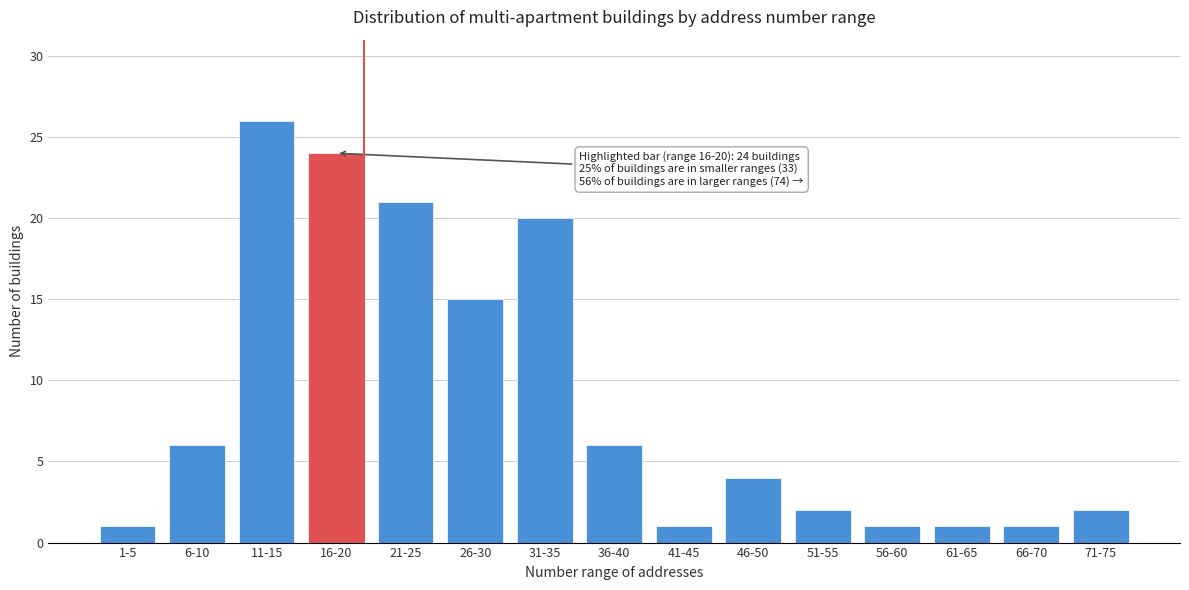

Reading left to right, transcribe all the data shown in this chart.

1	6	26	24	21	15	20	6	1	4	2	1	1	1	2